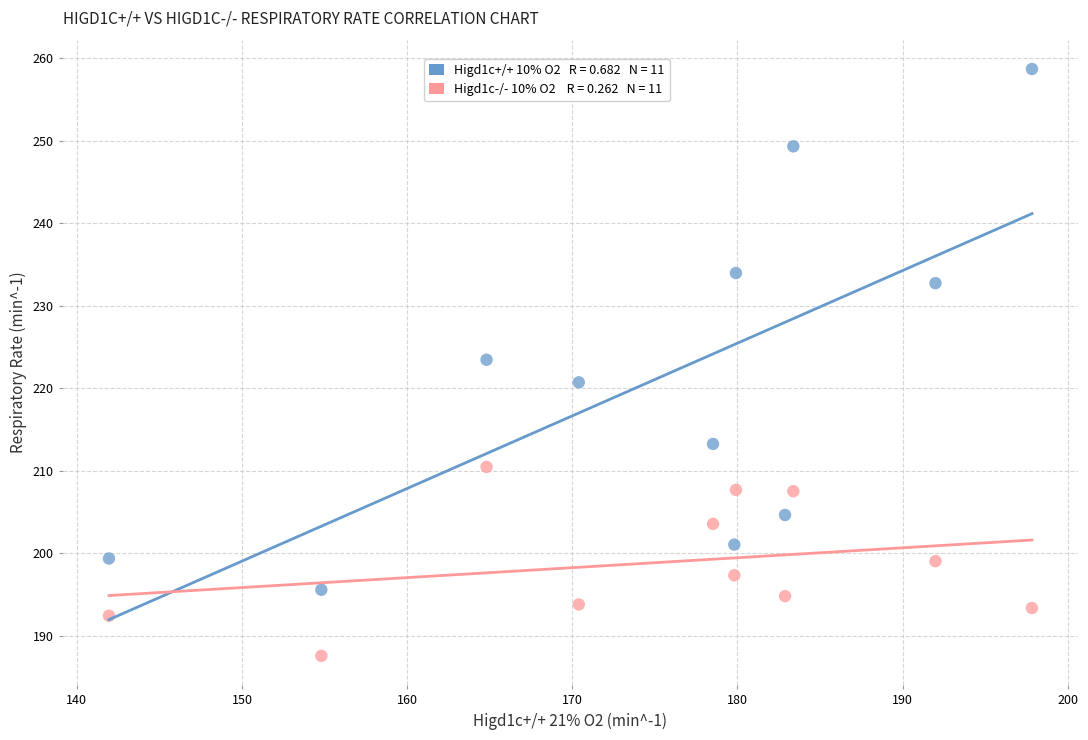

Across all data points, what is the range of X values (max minus min)?

55.9